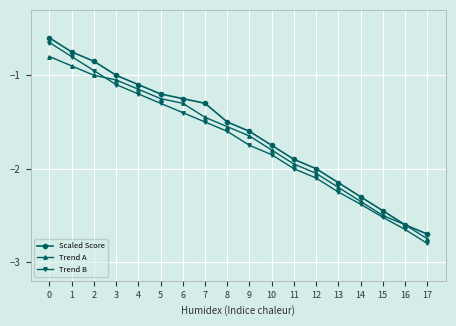

Which series has the widest spread of values?

Trend B